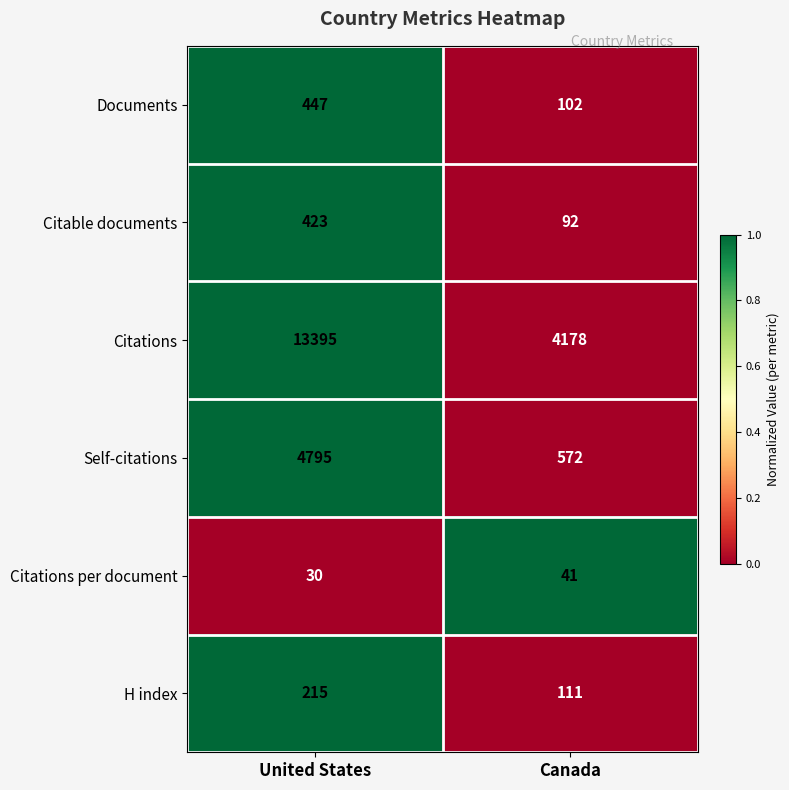

True or false: Self-citations has a value of 7745 at United States.

False